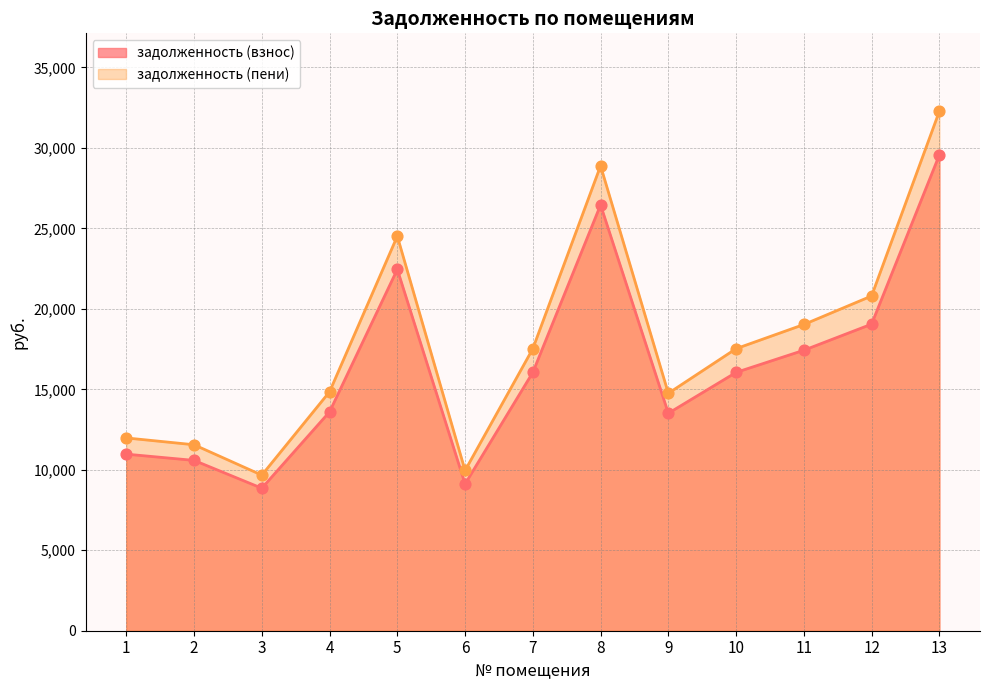

Which series reaches the minimum Y coordinate?

задолженность (взнос)